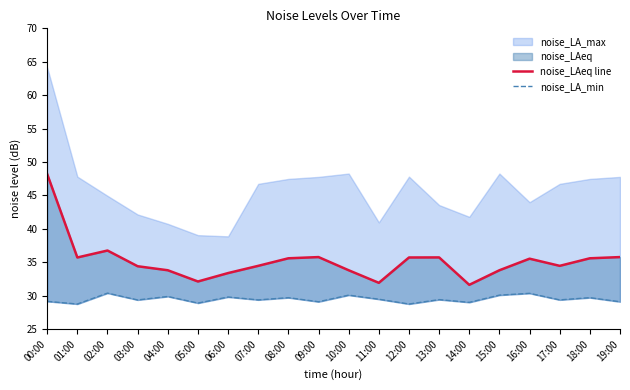

What is the value of the noise_LA_min point at the 12th from the left?

29.5